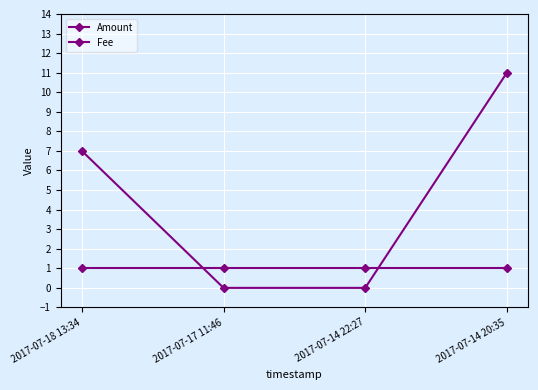

What is the difference between the second highest and minimum values in the Amount series?

7